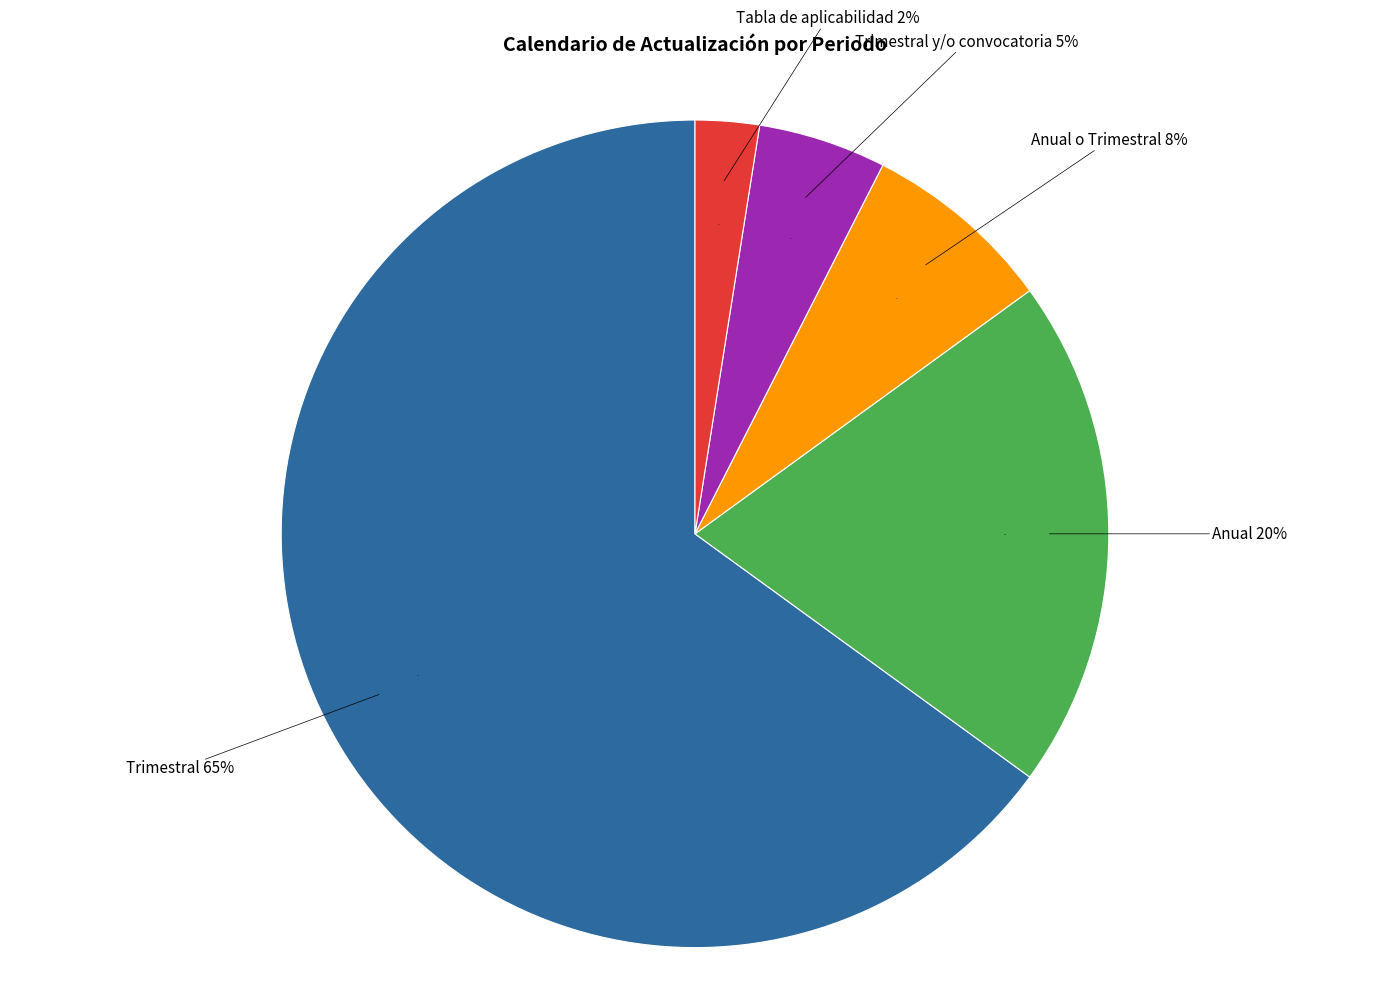

What is the smallest slice in the pie chart?

Tabla de aplicabilidad